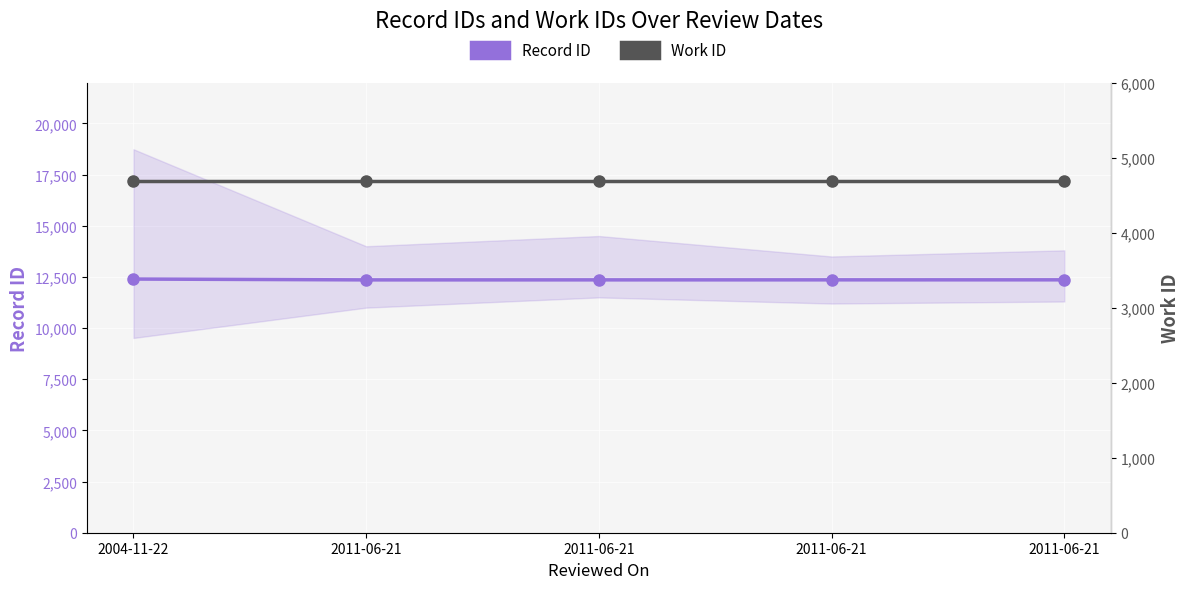

At which category does Record ID reach its first local valley?

2011-06-21